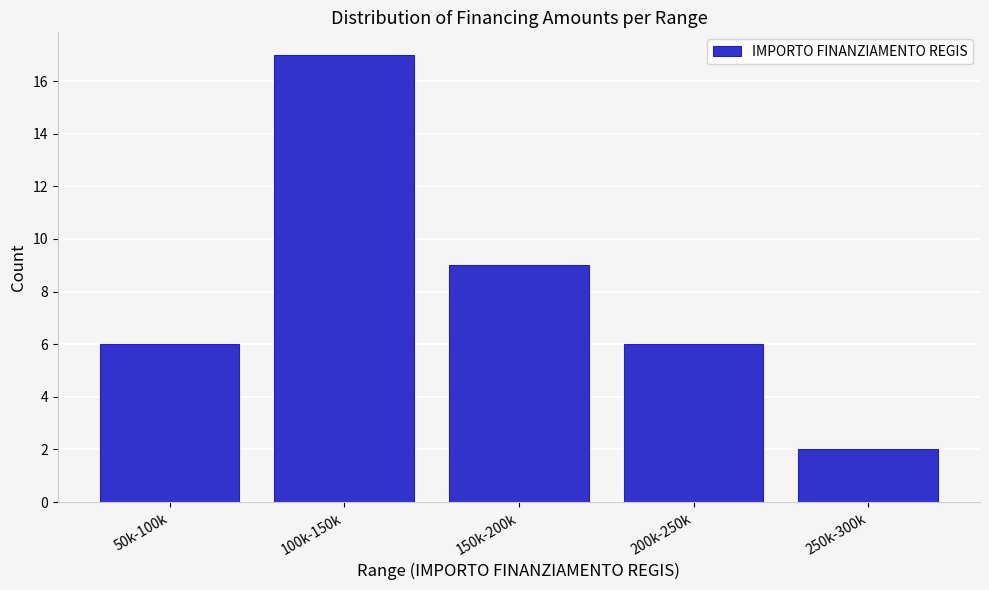

Reading left to right, what are all the values shown in this chart?

6	17	9	6	2